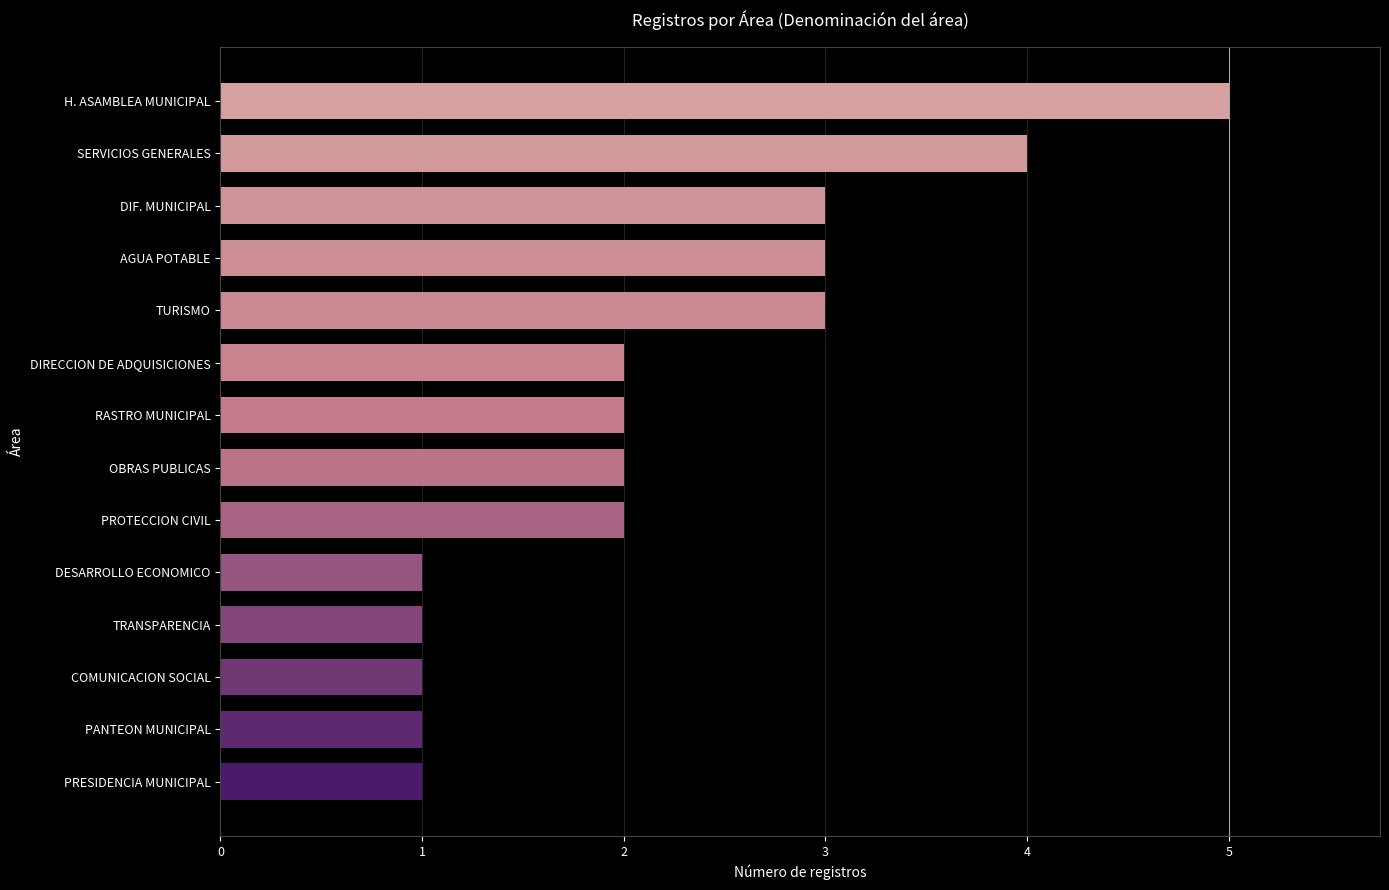

Reading bottom to top, list all the values displayed in this chart.

PRESIDENCIA MUNICIPAL=1	PANTEON MUNICIPAL=1	COMUNICACION SOCIAL=1	TRANSPARENCIA=1	DESARROLLO ECONOMICO=1	PROTECCION CIVIL=2	OBRAS PUBLICAS=2	RASTRO MUNICIPAL=2	DIRECCION DE ADQUISICIONES=2	TURISMO=3	AGUA POTABLE=3	DIF. MUNICIPAL=3	SERVICIOS GENERALES=4	H. ASAMBLEA MUNICIPAL=5